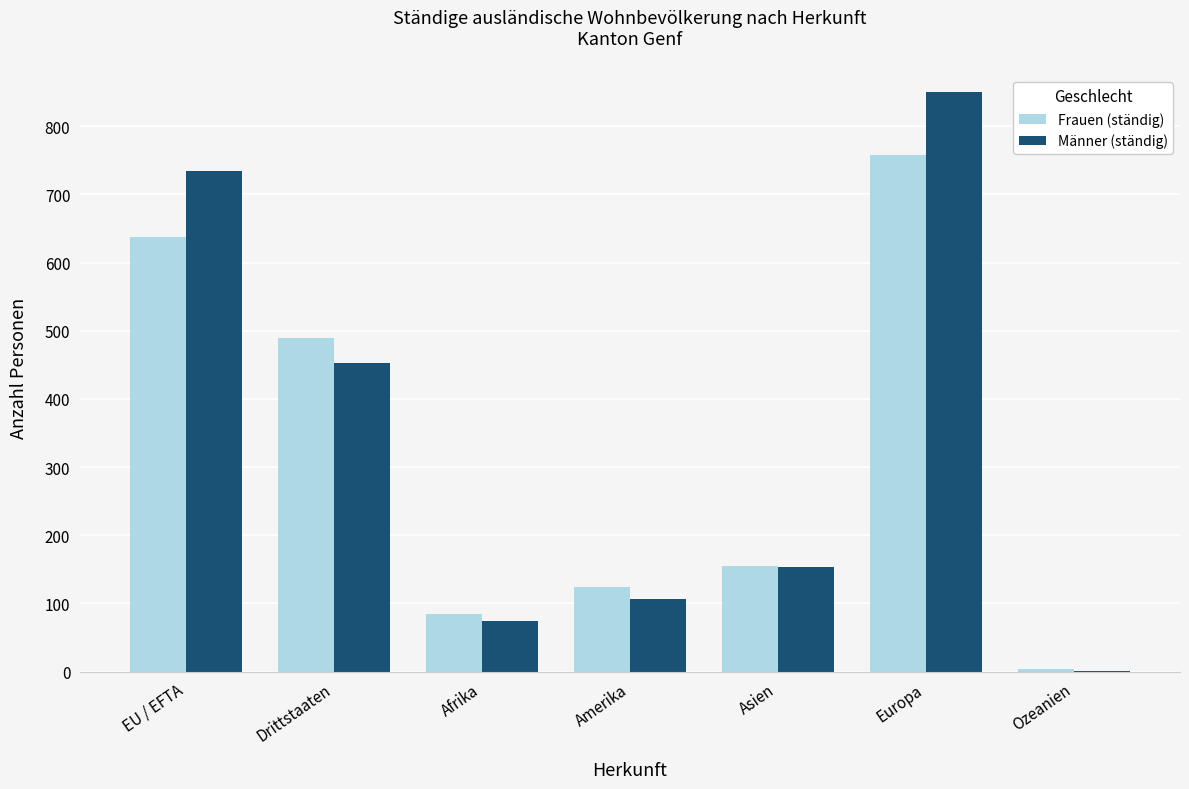

Between EU / EFTA and Afrika, which series saw the biggest shift?

Männer (ständig)